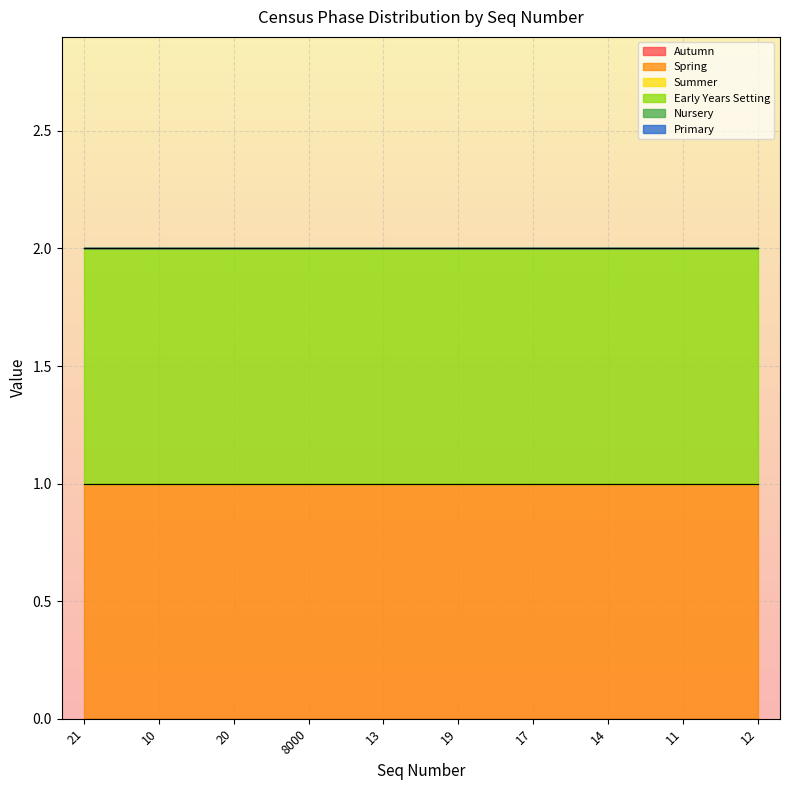

List the labels in order of Spring value, smallest first.

21, 10, 20, 8000, 13, 19, 17, 14, 11, 12